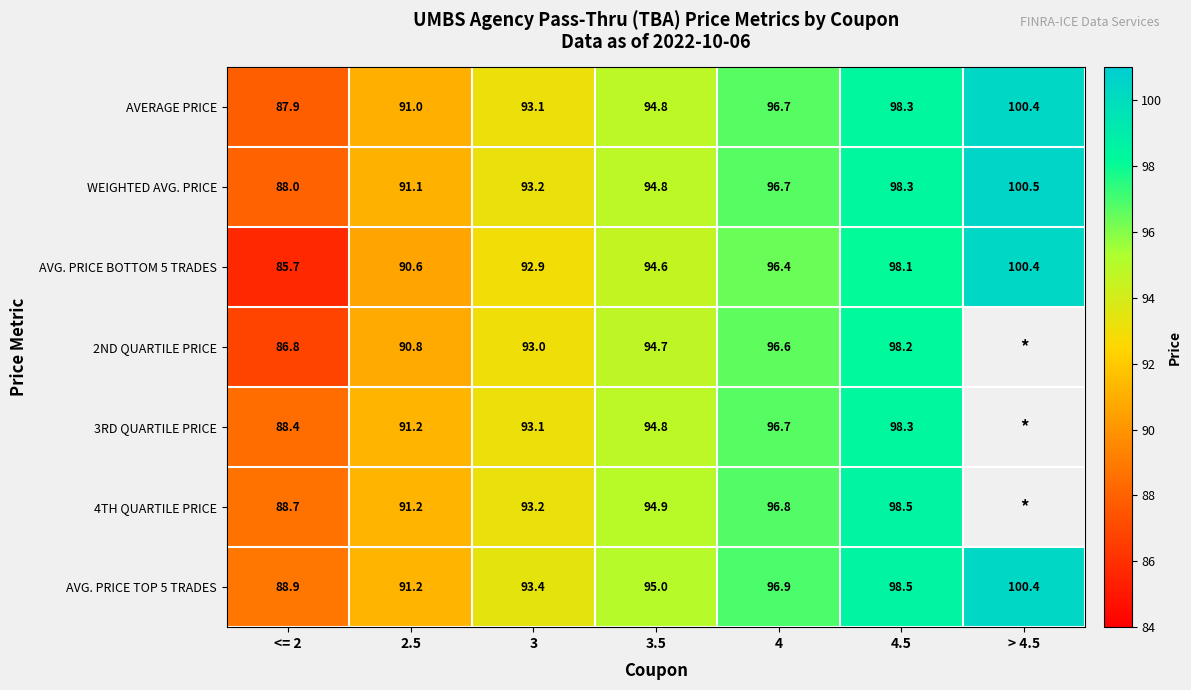

Is the value of WEIGHTED AVG. PRICE at 2.5 greater than the value of 3RD QUARTILE PRICE at <= 2?

Yes